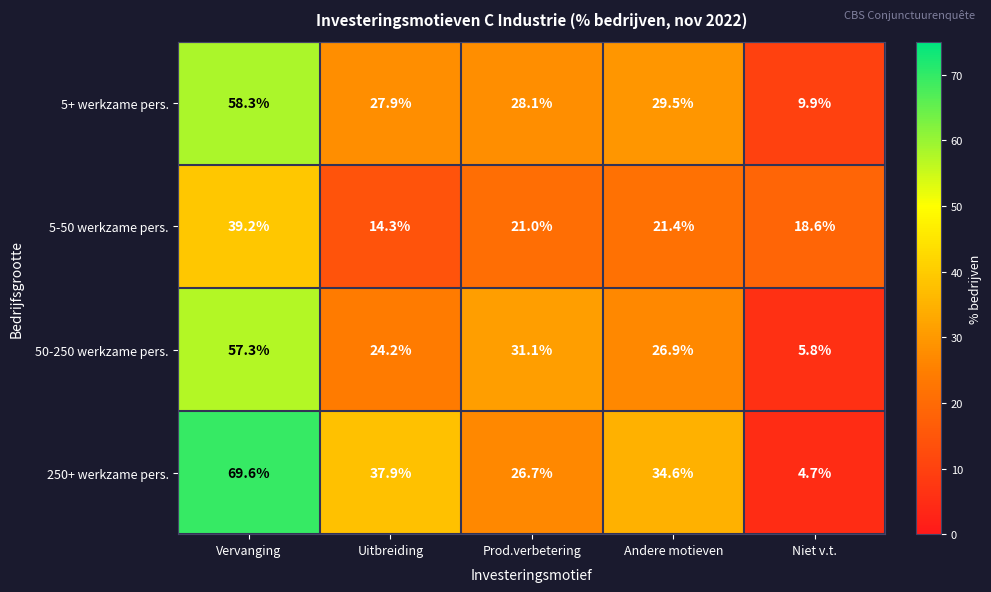

Count the number of categories in the chart.

5